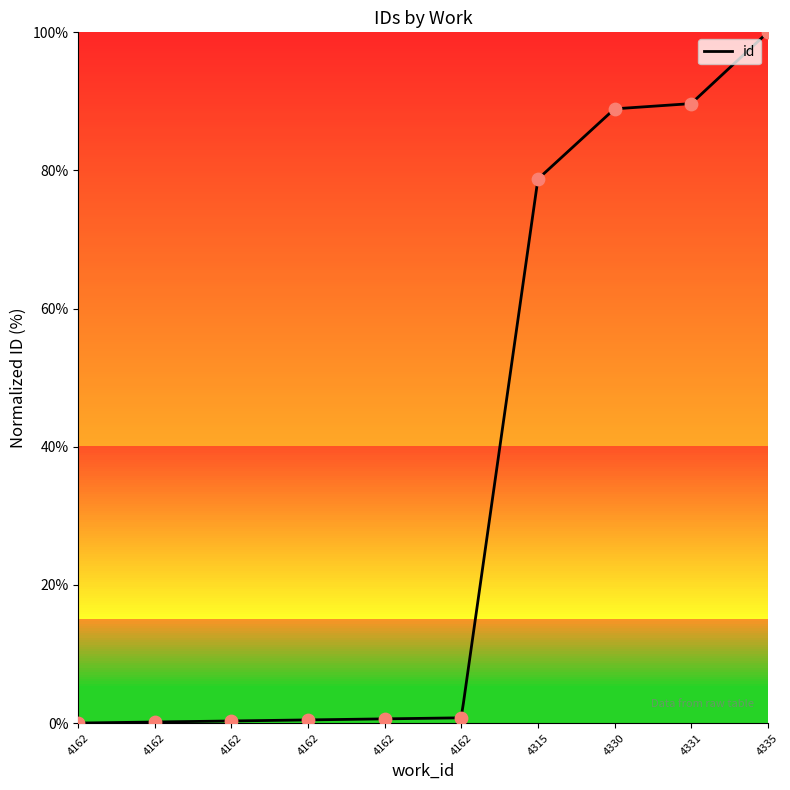

What is the change in value from 4162 to 4330?

+88.8